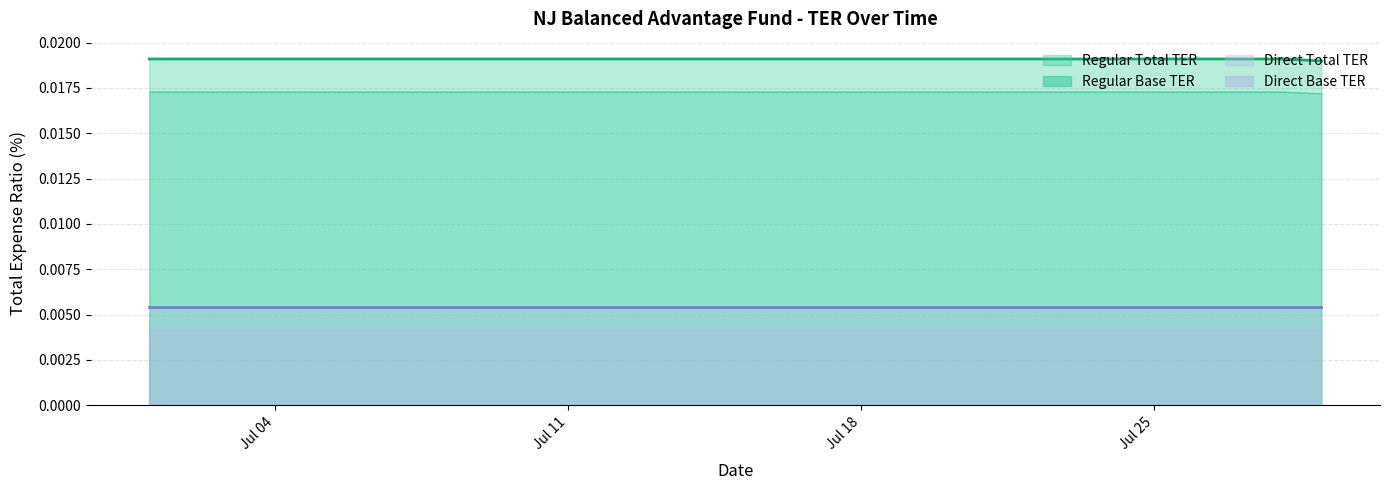

Which has a higher value, 2022-07-18 or 2022-07-29?

2022-07-18